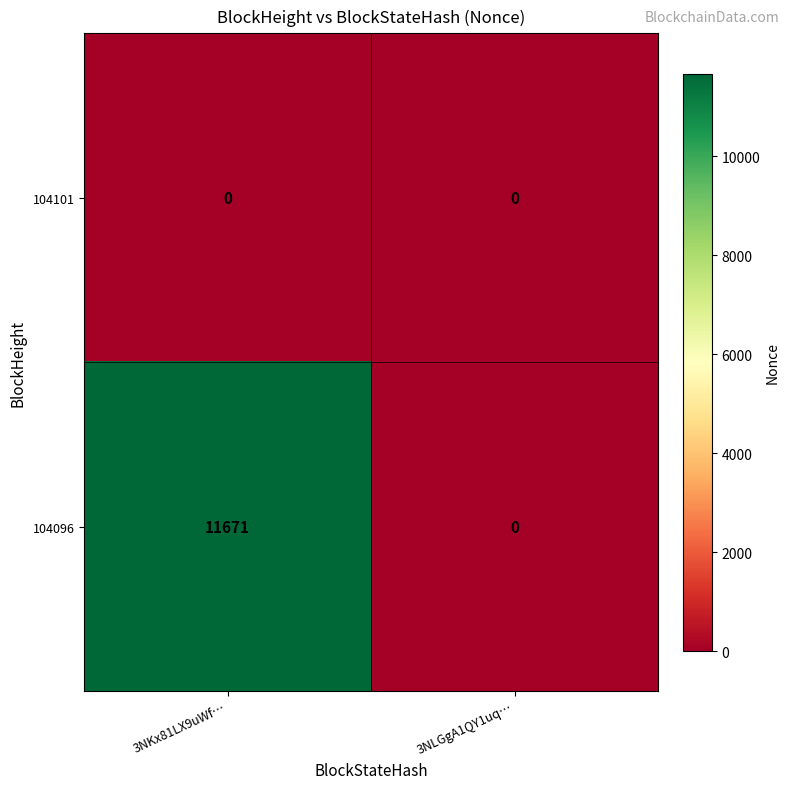

What is the sum of all 104096 values?

11671